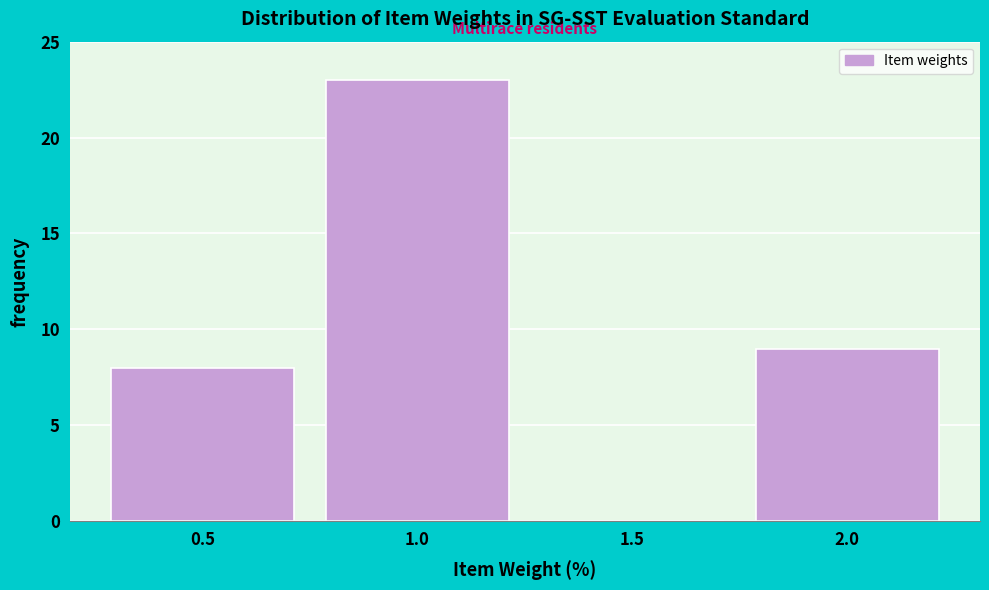

How tall is the bar that spans 1.75 to 2.25 on the x-axis? The values are not printed on the chart, so give them approximately, as read against the axis.

9